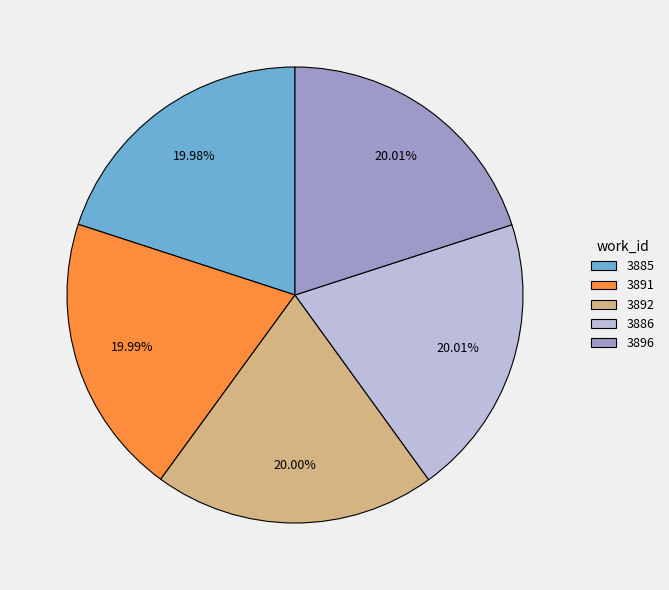

What percentage is NOT represented by 3896?

80.0%